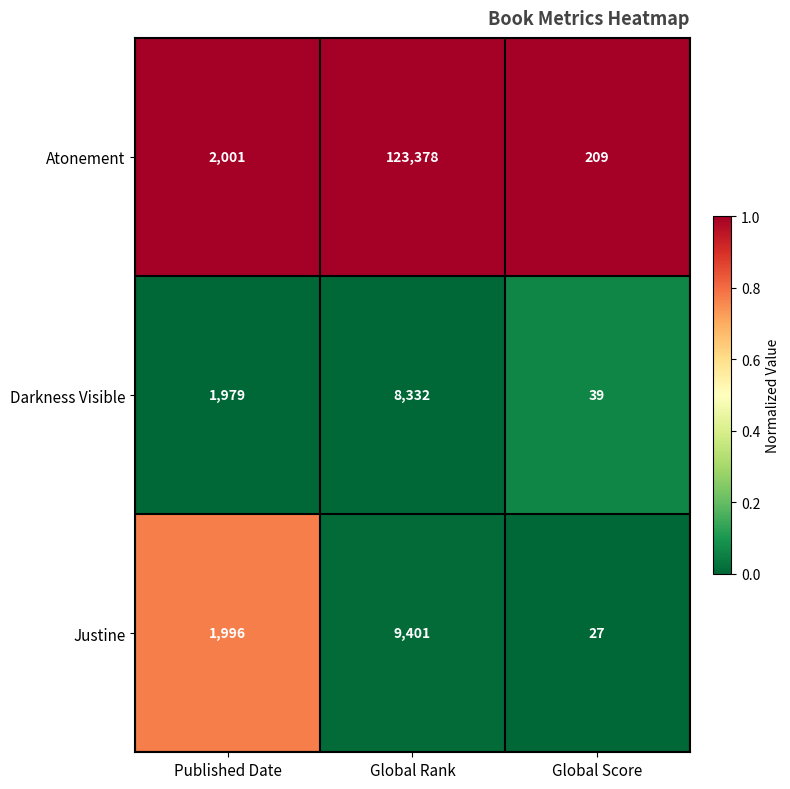

Reading right to left, list all the values displayed in this chart.

Atonement: Global Score=209	Global Rank=123378	Published Date=2001
Darkness Visible: Global Score=39	Global Rank=8332	Published Date=1979
Justine: Global Score=27	Global Rank=9401	Published Date=1996